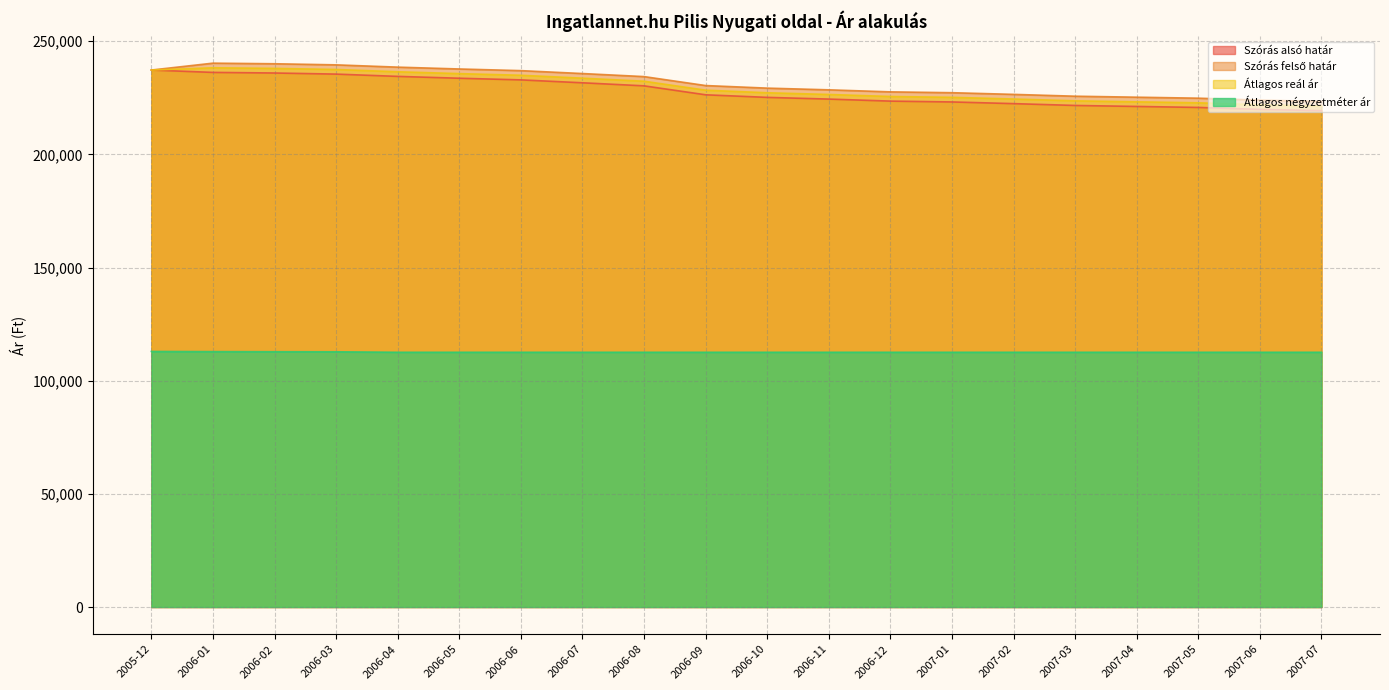

The value of Szórás felső határ at 2006-03 is 239528. True or false?

True